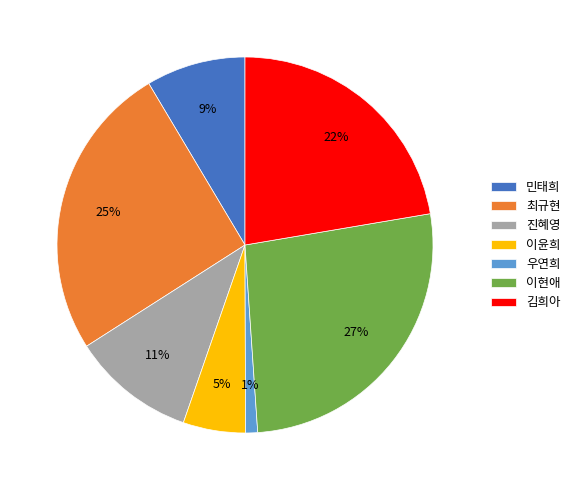

Is the sum of 이현애 and 이윤희 greater than half?

No